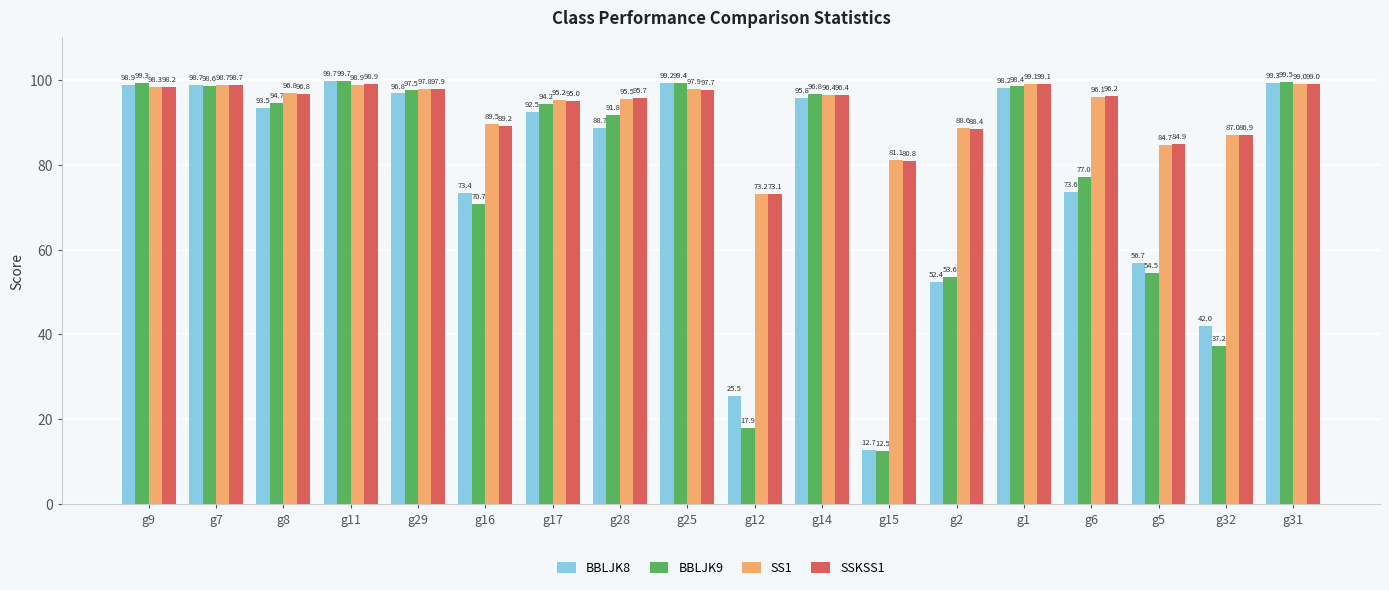

How many values in the BBLJK8 series exceed 93?

9